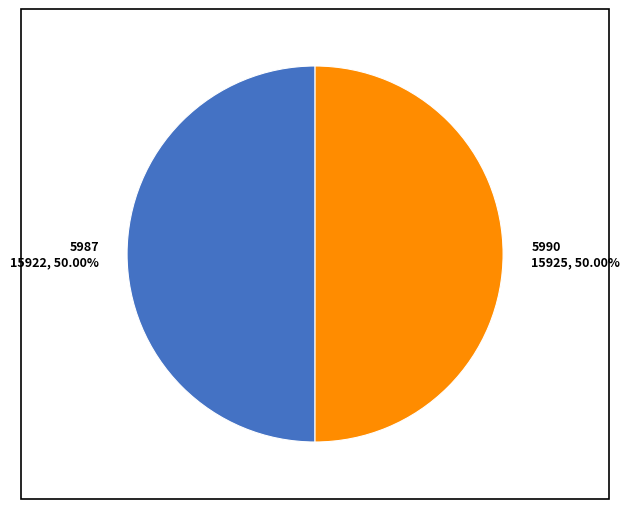

What is the ratio of the value at 5990 to the value at 5987?

1.0